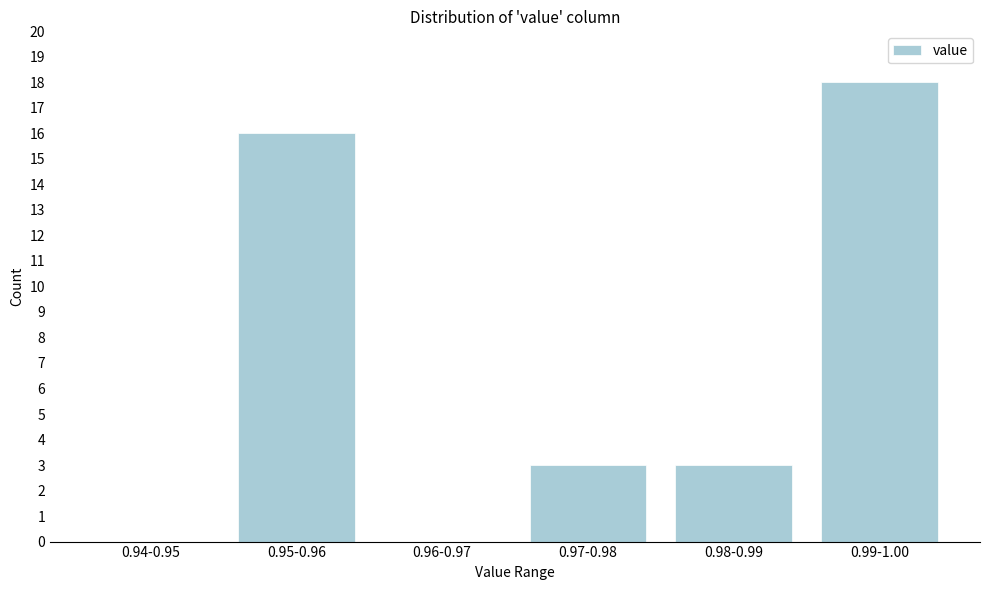

Reading right to left, extract all data points from this chart.

0.99-1.00=18	0.98-0.99=3	0.97-0.98=3	0.96-0.97=0	0.95-0.96=16	0.94-0.95=0